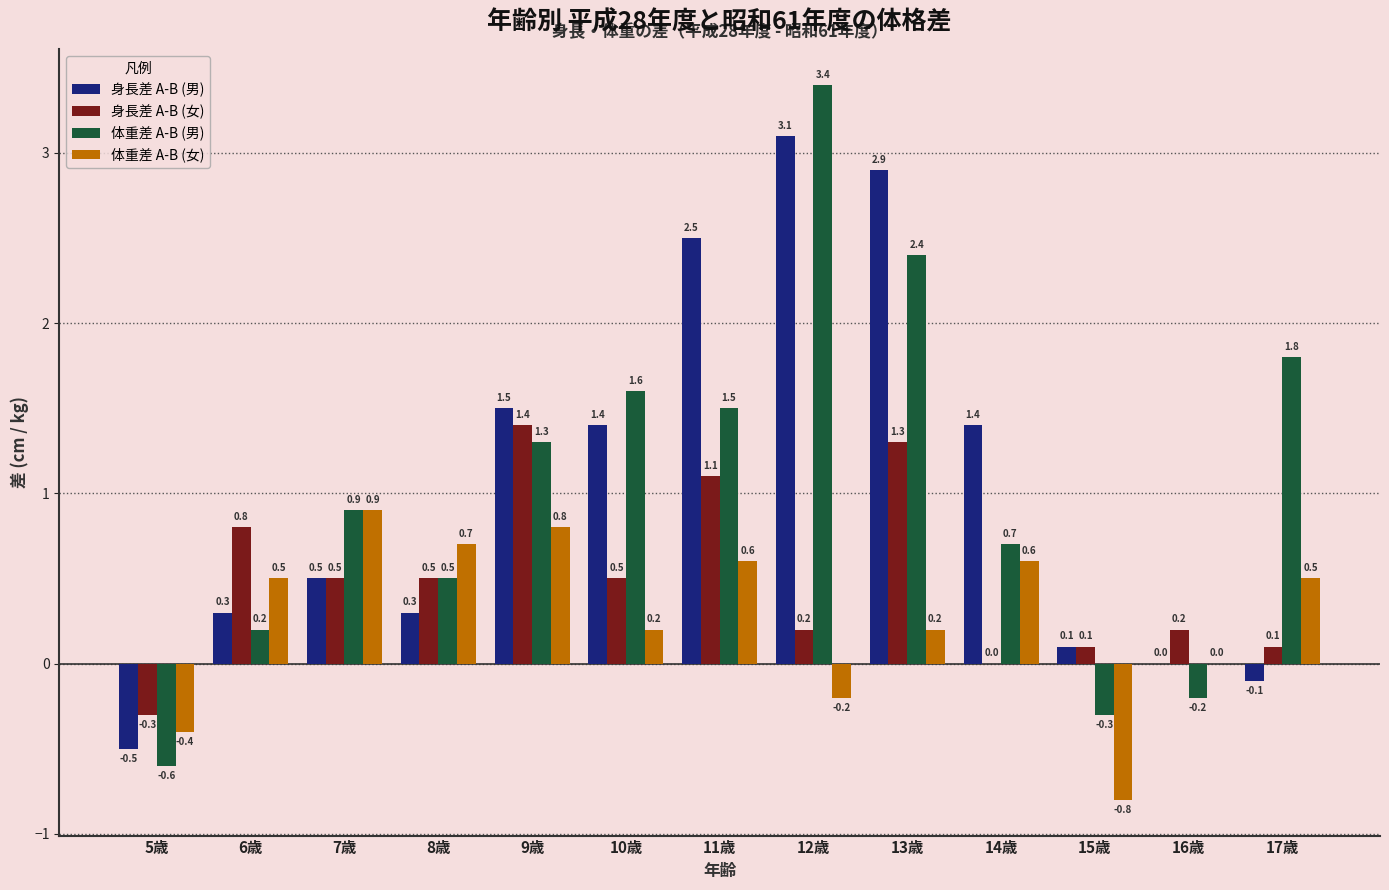

Where does the 身長差 A-B (女) series first go above 0?

6歳